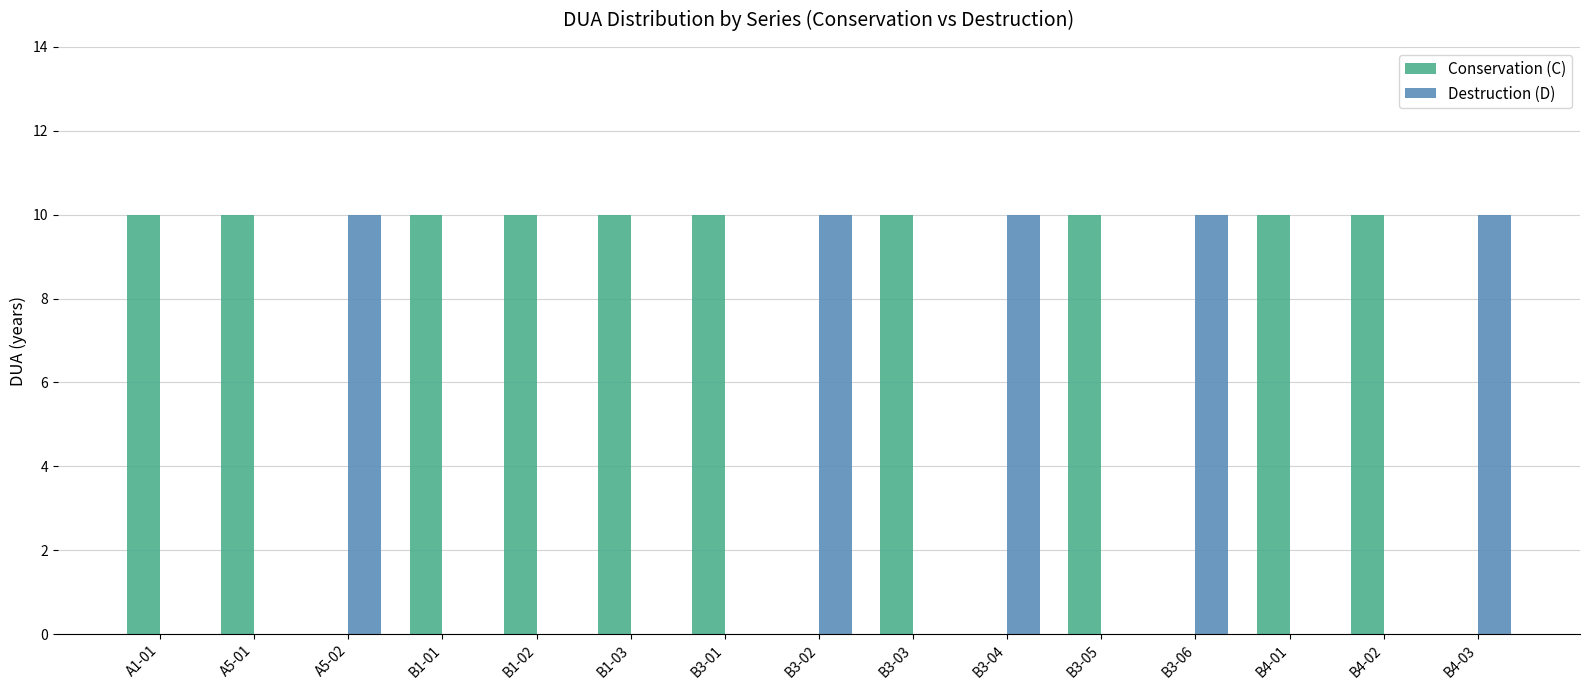

Are the bars grouped side by side (vs. stacked)?

Yes